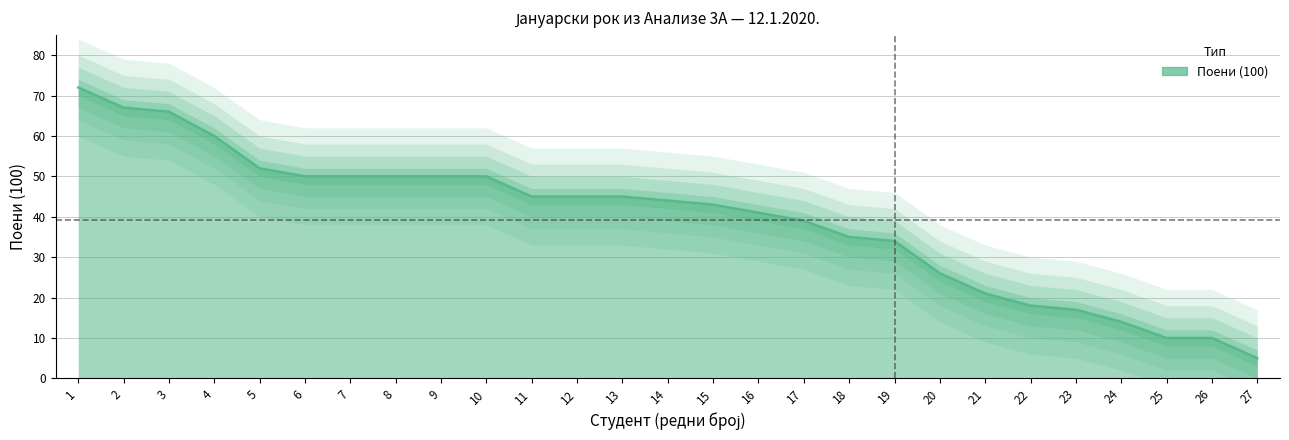

What is the value of the 24th point from the left?

14